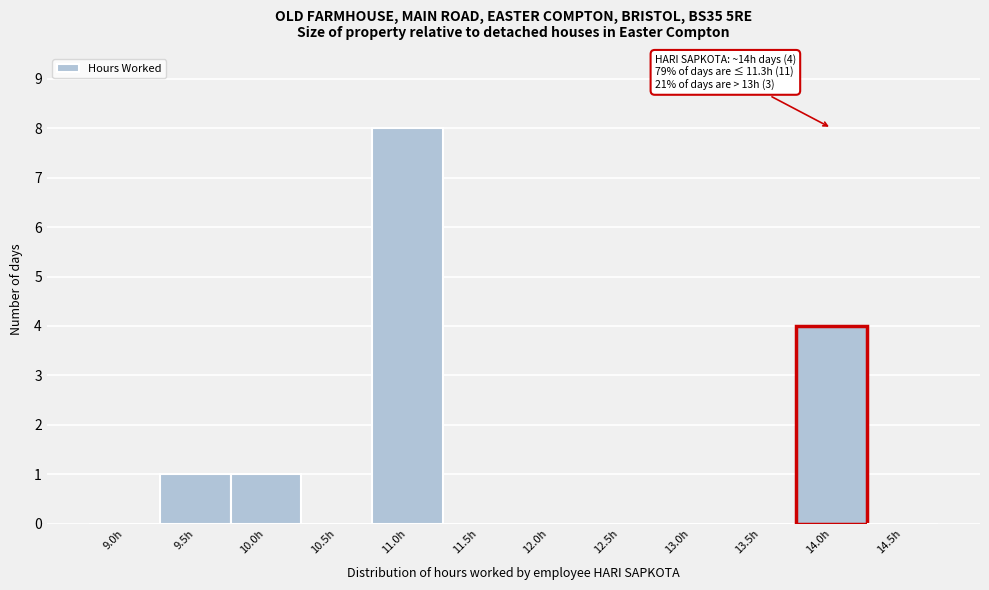

Reading left to right, list all the values displayed in this chart.

9.0h=0	9.5h=1	10.0h=1	10.5h=0	11.0h=8	11.5h=0	12.0h=0	12.5h=0	13.0h=0	13.5h=0	14.0h=4	14.5h=0